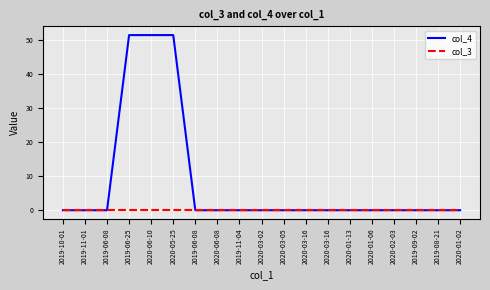

Between 2020-03-02 and 2020-01-13, which series saw the biggest shift?

col_4